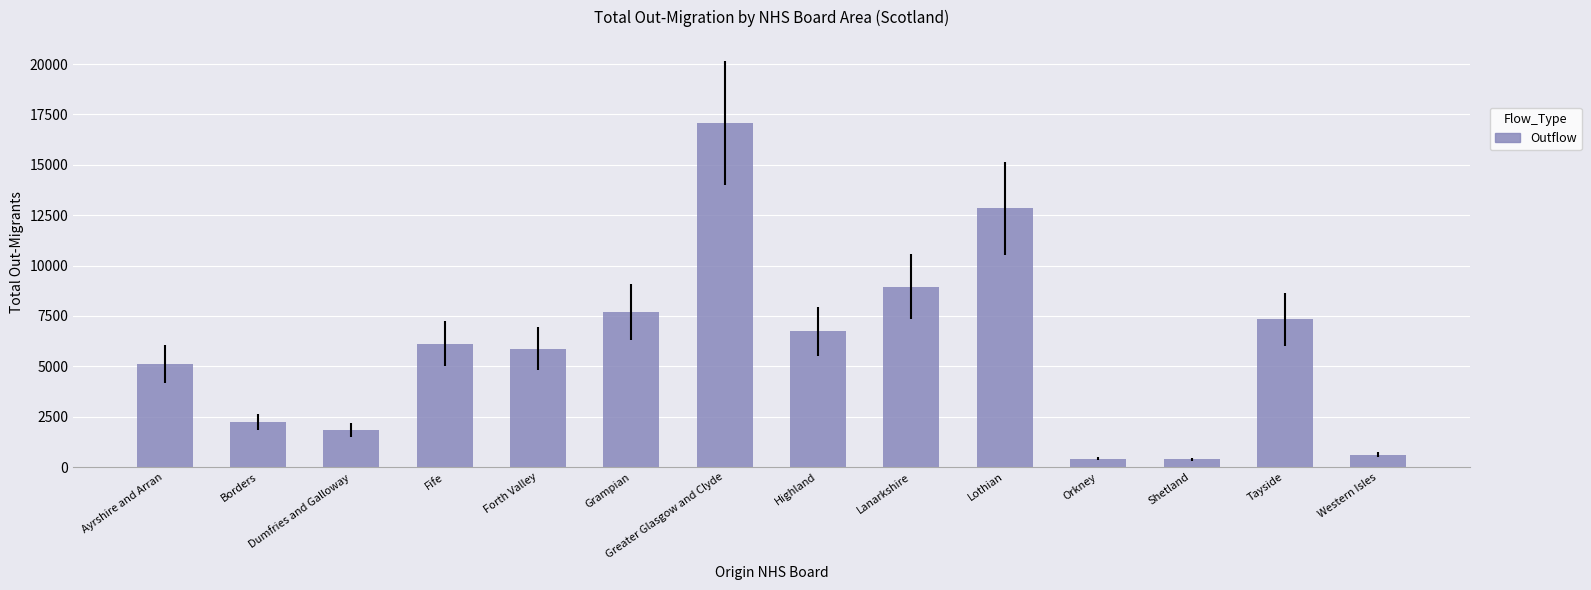

What is the change in value from Dumfries and Galloway to Greater Glasgow and Clyde?

+15236